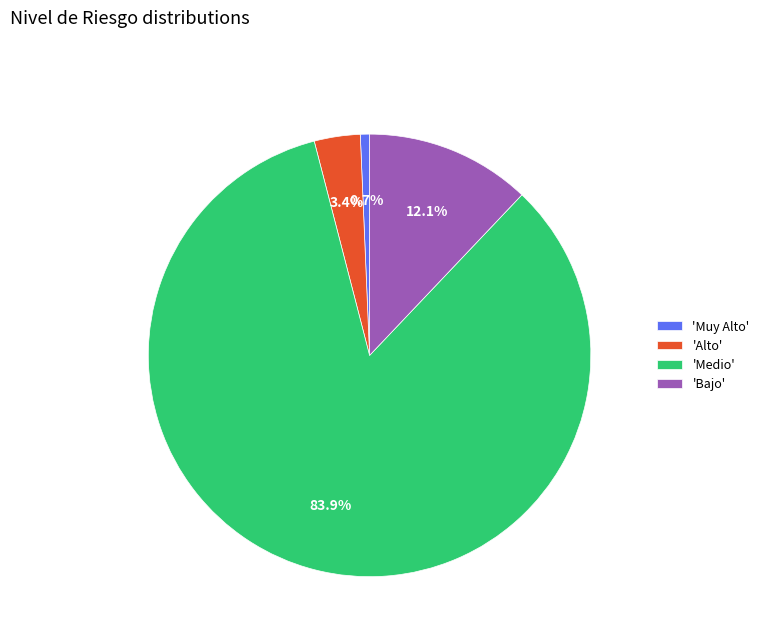

What is the largest slice in the pie chart?

'Medio'